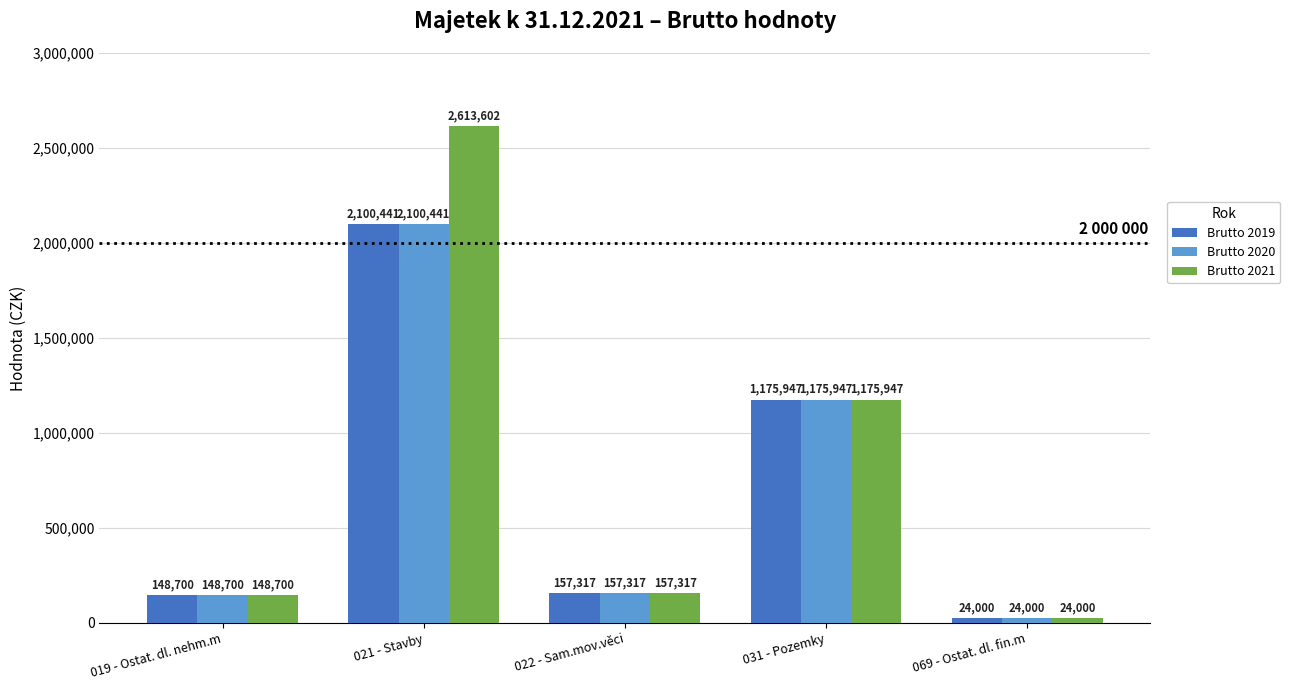

True or false: Brutto 2021 has a value of 1974860.8 at 031 - Pozemky.

False